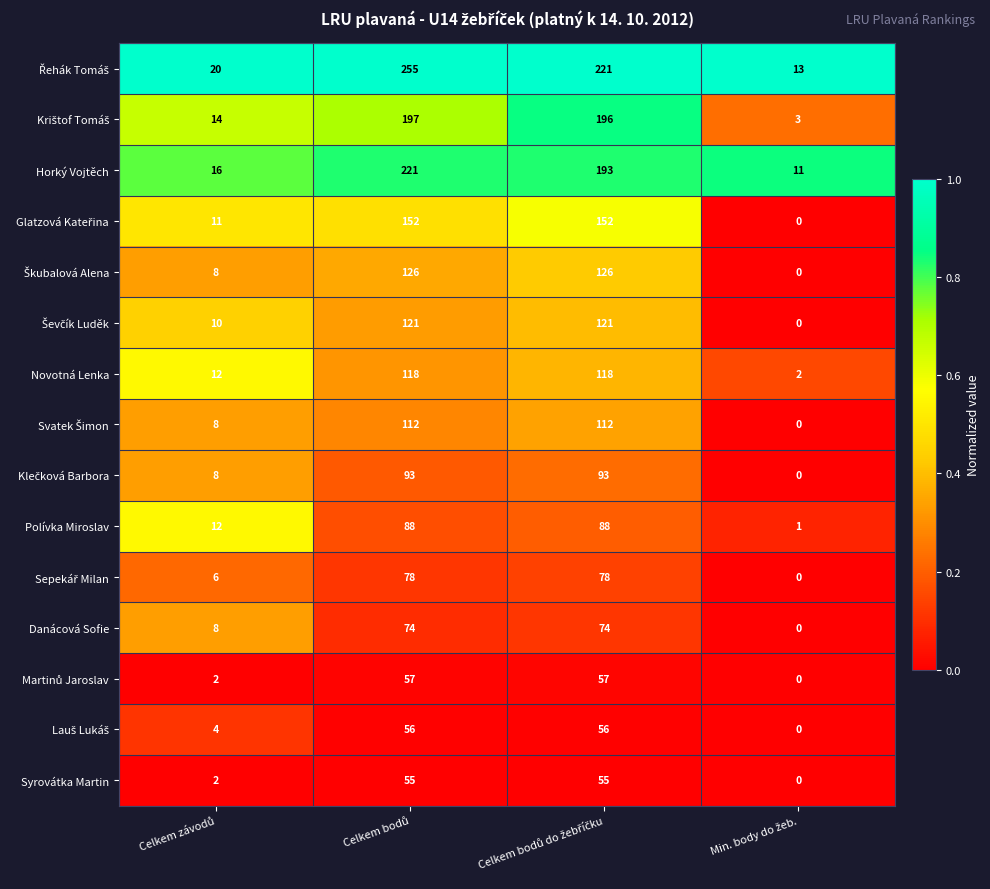

At Min. body do žeb., list the series in order from largest to smallest.

Řehák Tomáš, Horký Vojtěch, Krištof Tomáš, Novotná Lenka, Polívka Miroslav, Glatzová Kateřina, Škubalová Alena, Ševčík Luděk, Svatek Šimon, Klečková Barbora, Sepekář Milan, Danácová Sofie, Martinů Jaroslav, Lauš Lukáš, Syrovátka Martin